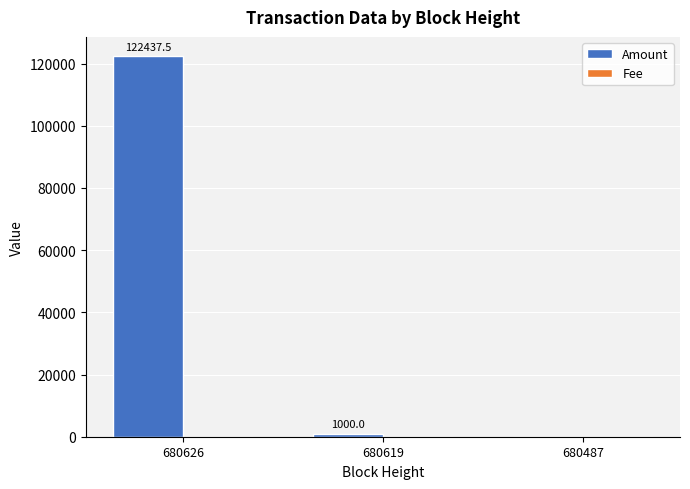

What is the spread (max minus min) of values at 680626?

122435.5